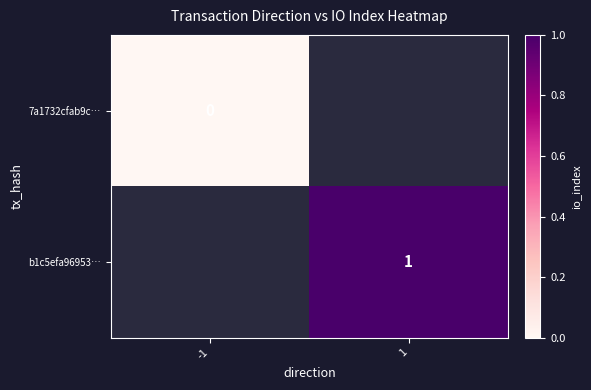

Is it true that b1c5efa96953… equals 0 at 1?

False